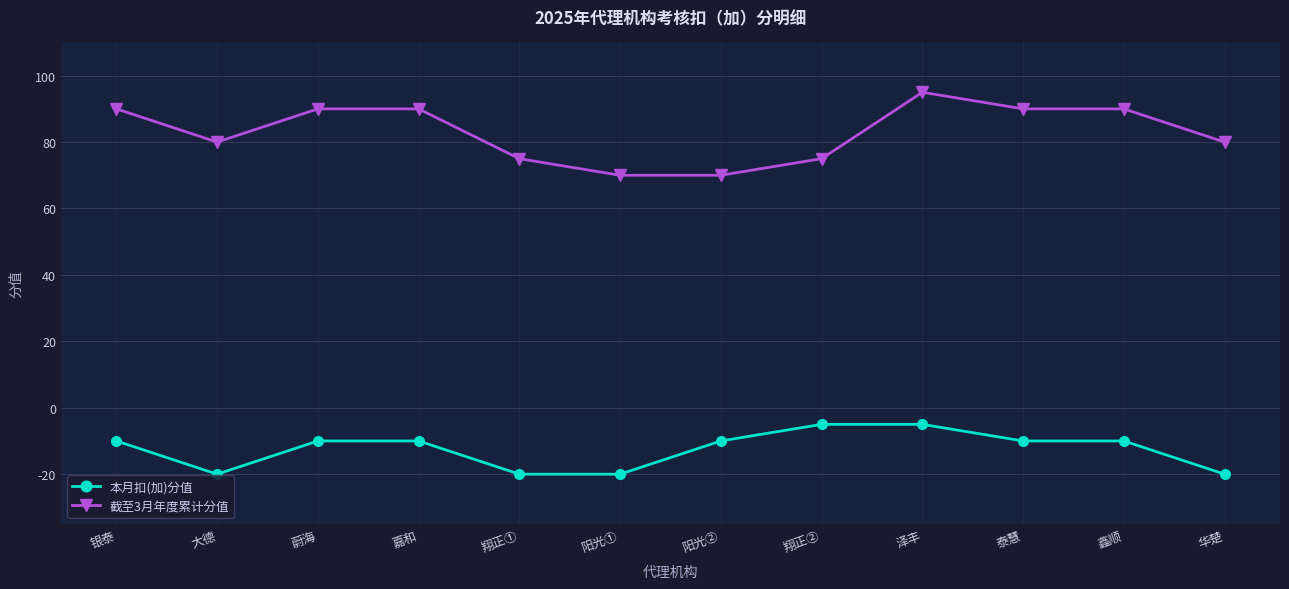

How many lines are shown in the chart?

2